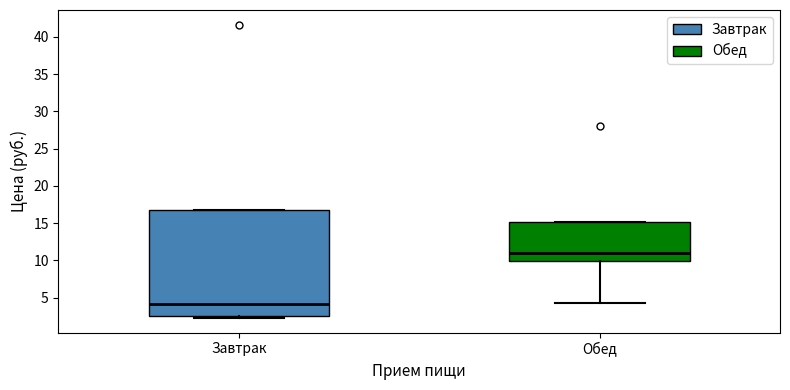

Where is the upper edge of the box for Завтрак on the y-axis? The values are not printed on the chart, so give them approximately, as read against the axis.

17.0